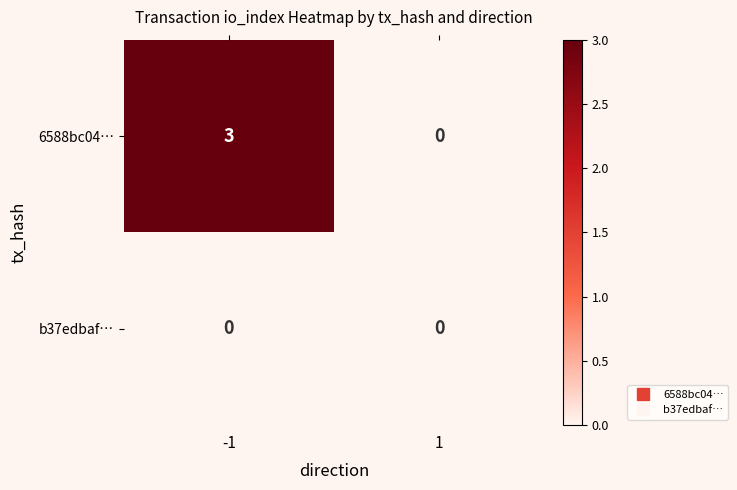

The 6588bc04… series shows 5 at -1. True or false?

False